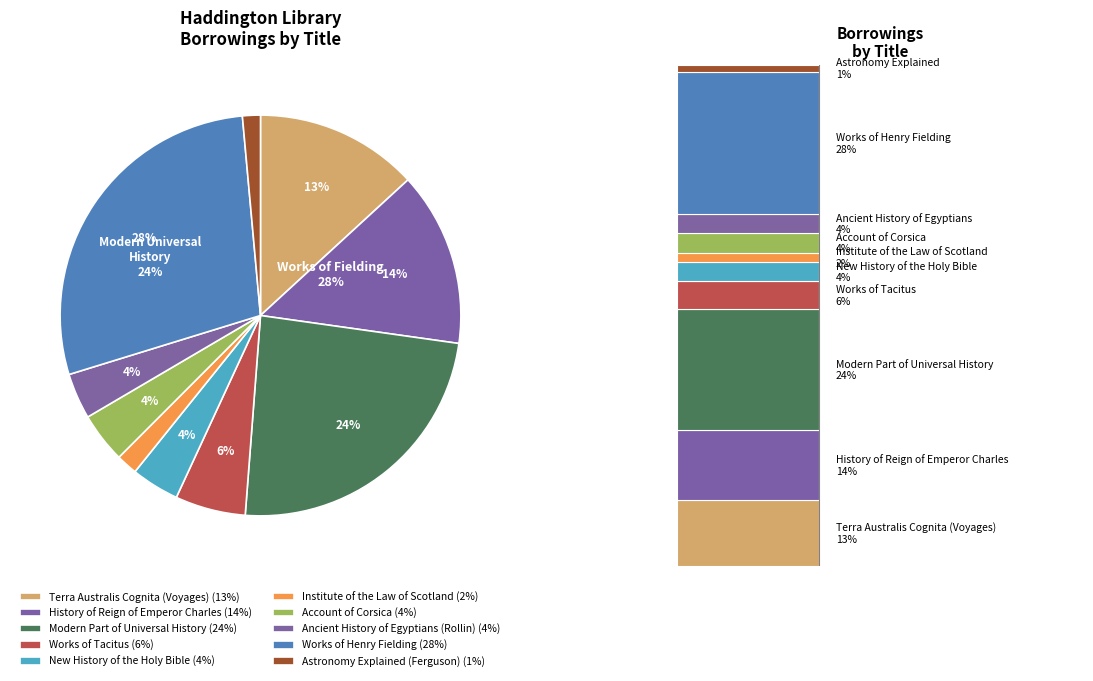

True or false: Account of Corsica accounts for 4% of the total.

True